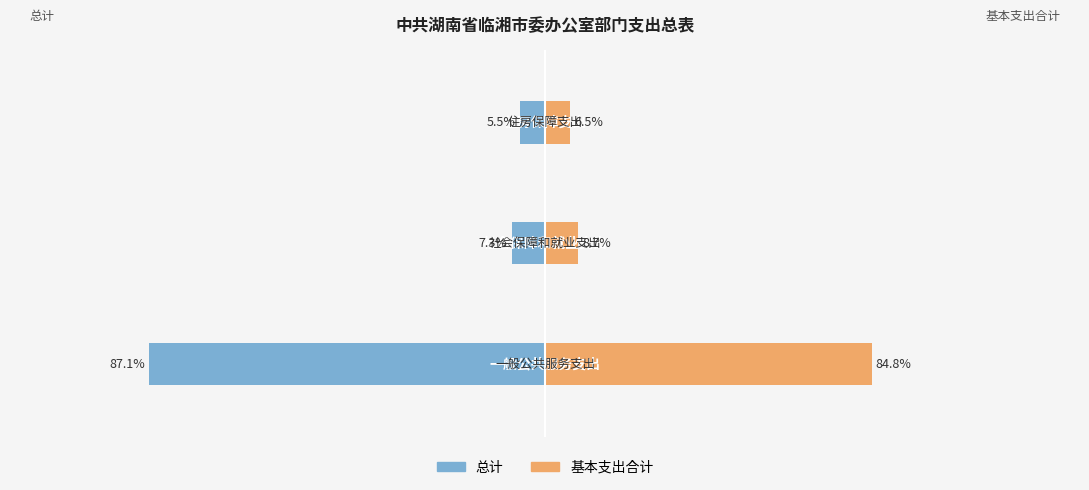

Rank the series by their average value, from highest to lowest.

基本支出合计, 总计